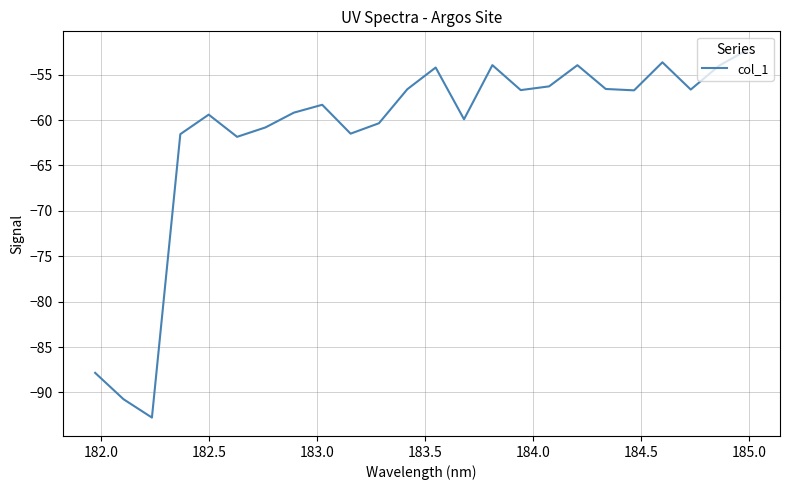

What is the minimum value shown in the chart?

-92.8